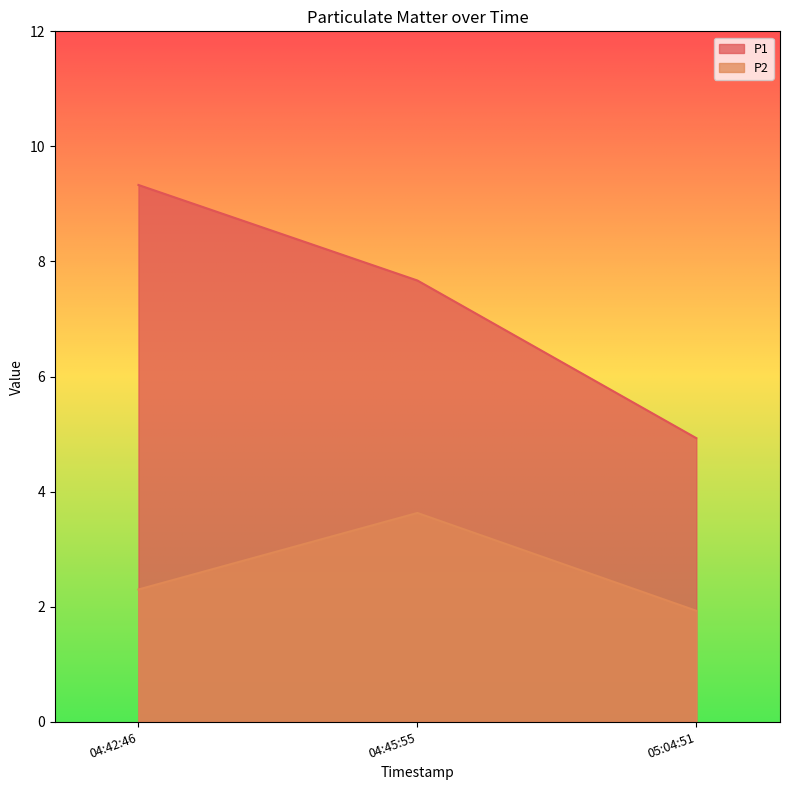

List the labels in order of P1 value, largest first.

04:42:46, 04:45:55, 05:04:51